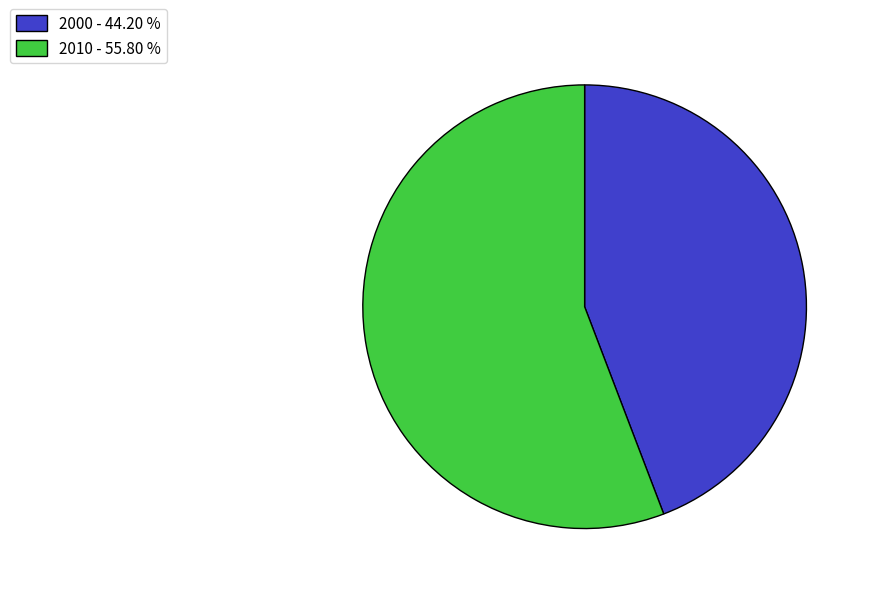

Which has a higher value, 2000 or 2010?

2010